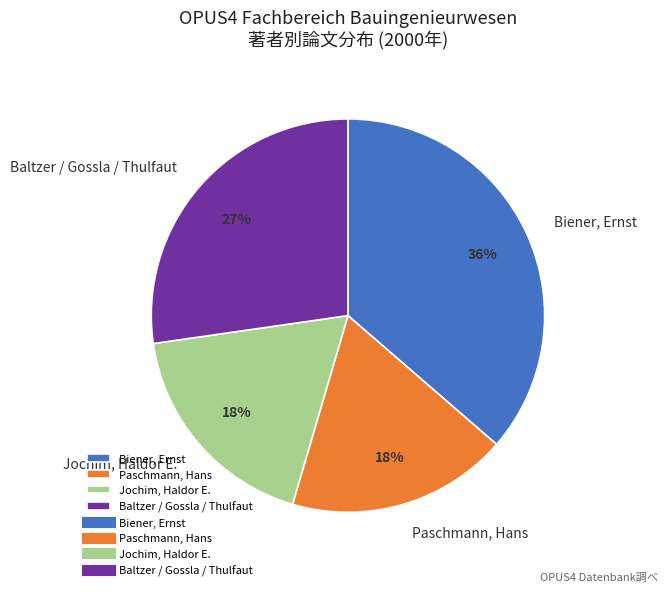

To the nearest percent, what is the difference between the largest and smallest slice percentages?

18%